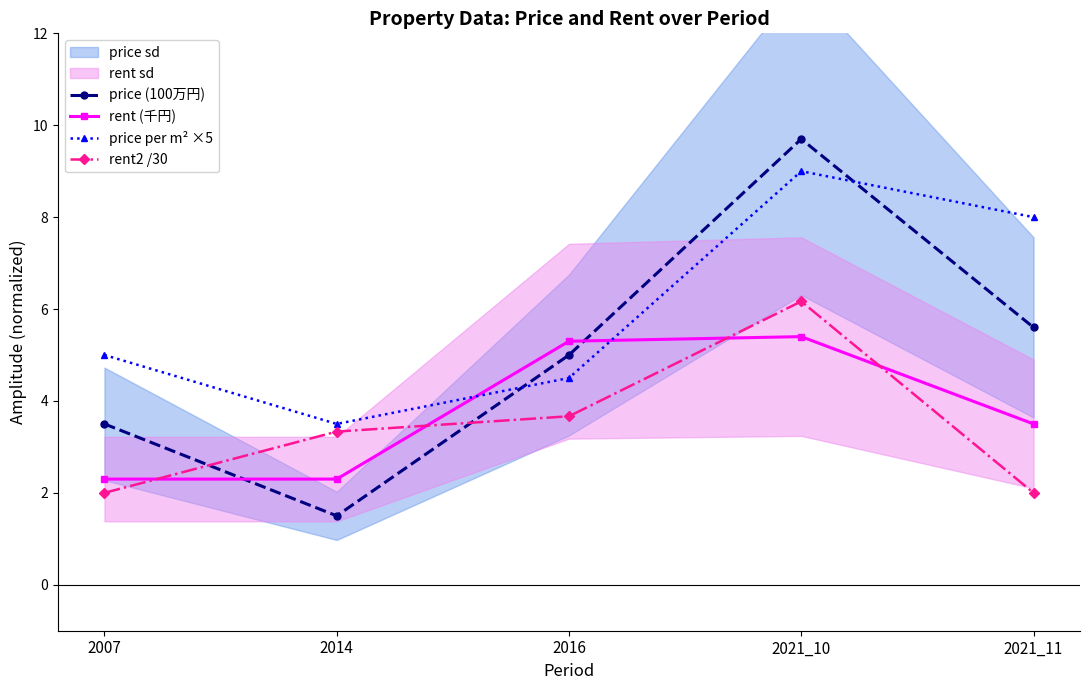

Which label corresponds to the smallest value in the chart?

2014